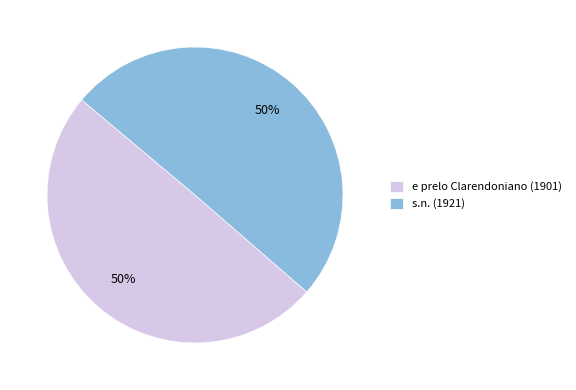

What percentage is the s.n. (1921) slice, to the nearest percent?

50%